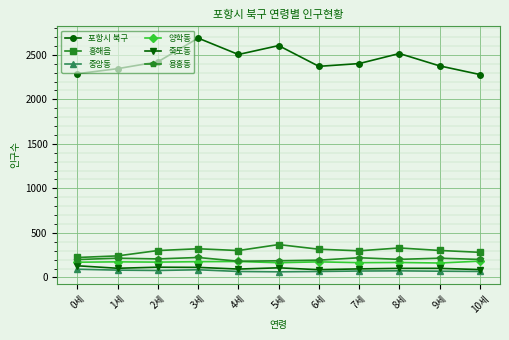

Which series has the largest total across all categories?

포항시 북구